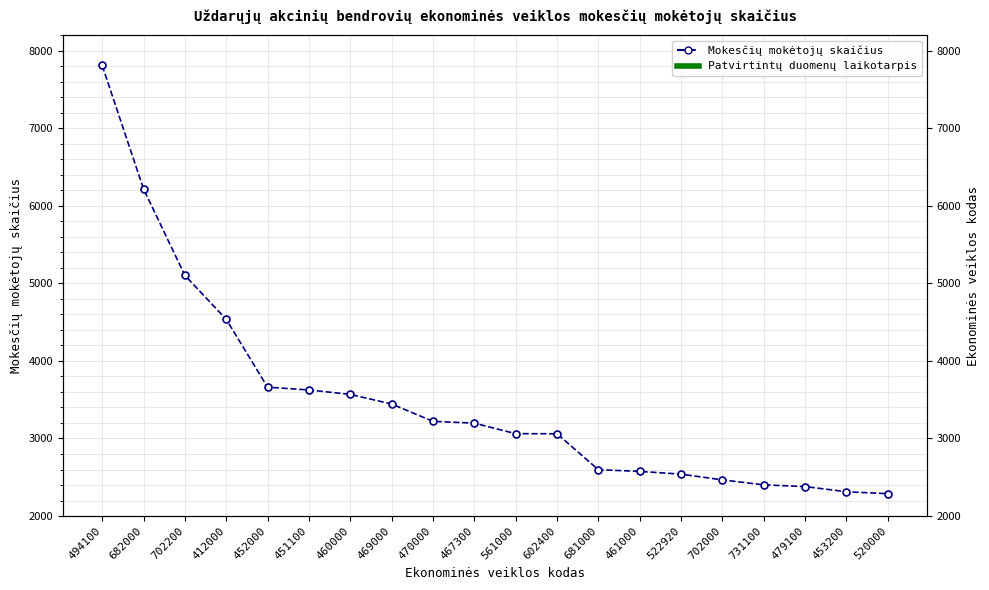

What is the change in value from 602400 to 520000?

-773